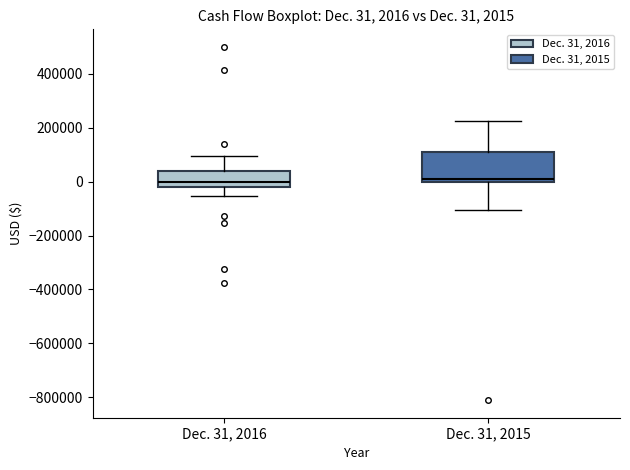

Which box is the tallest, from its lower edge to its upper edge?

Dec. 31, 2015